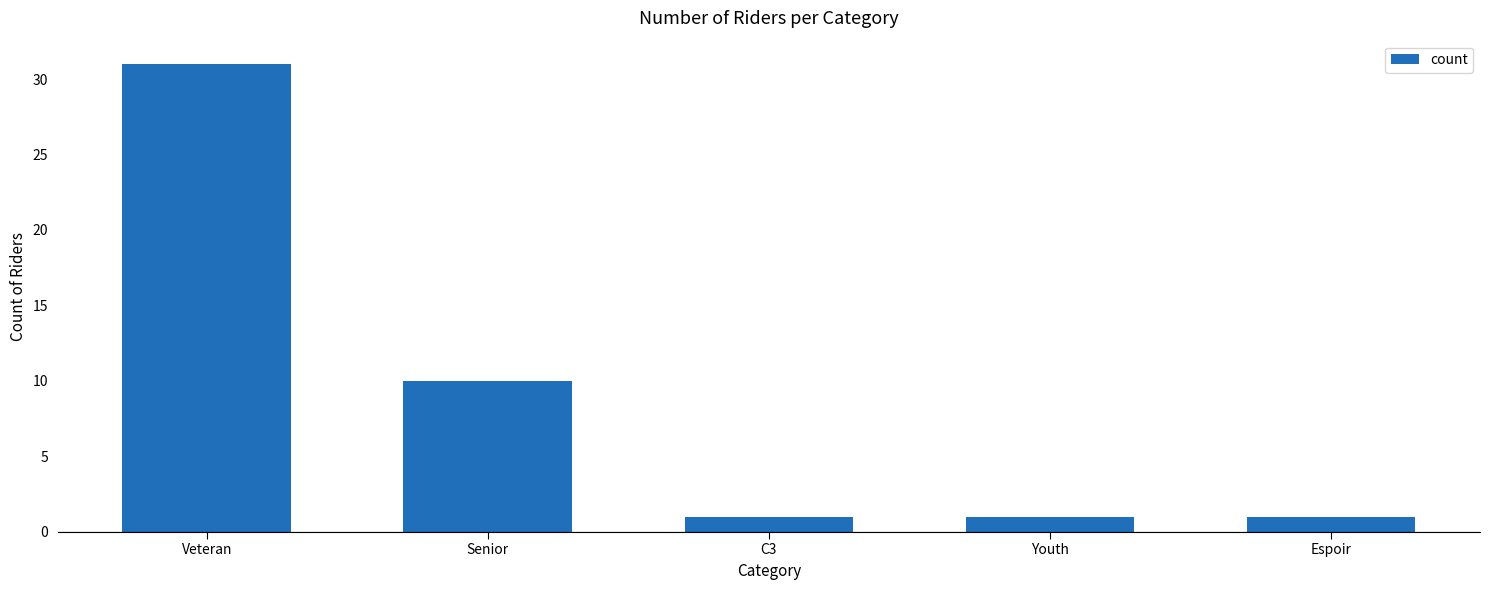

How many bars are there in total?

5